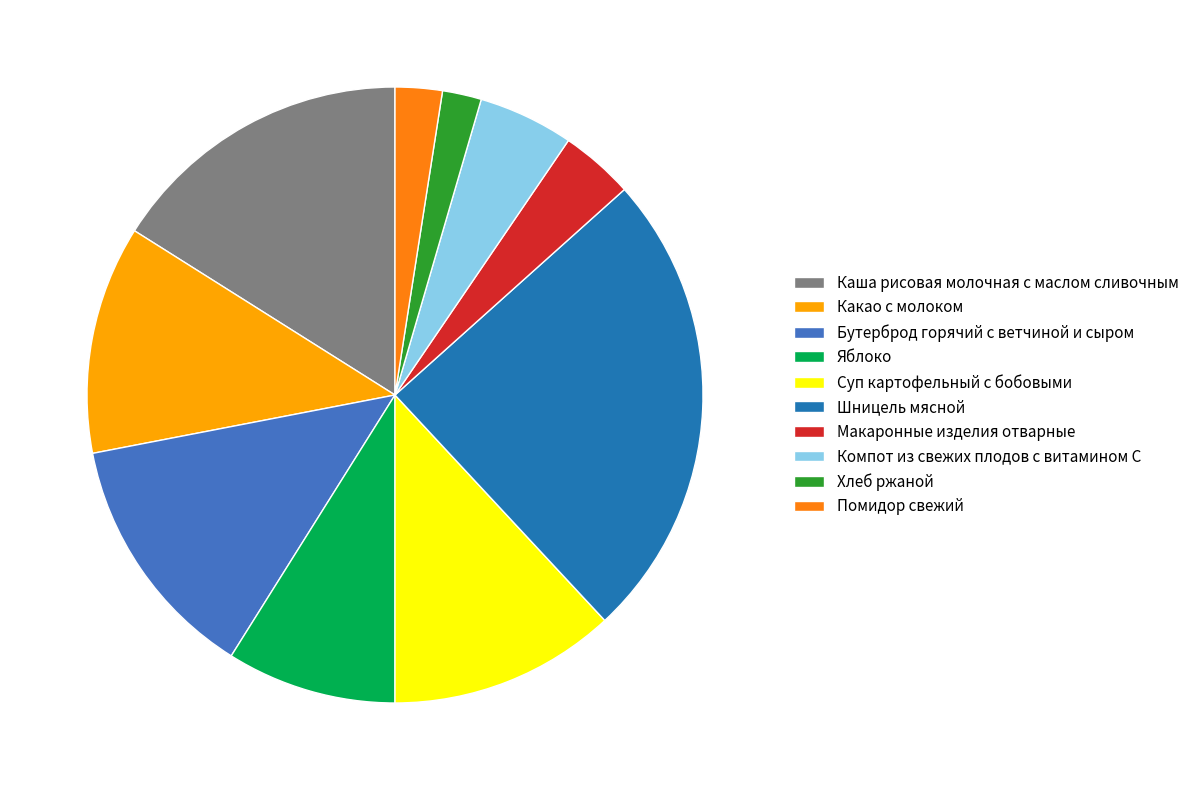

Which has a higher value, Макаронные изделия отварные or Компот из свежих плодов с витамином С?

Компот из свежих плодов с витамином С